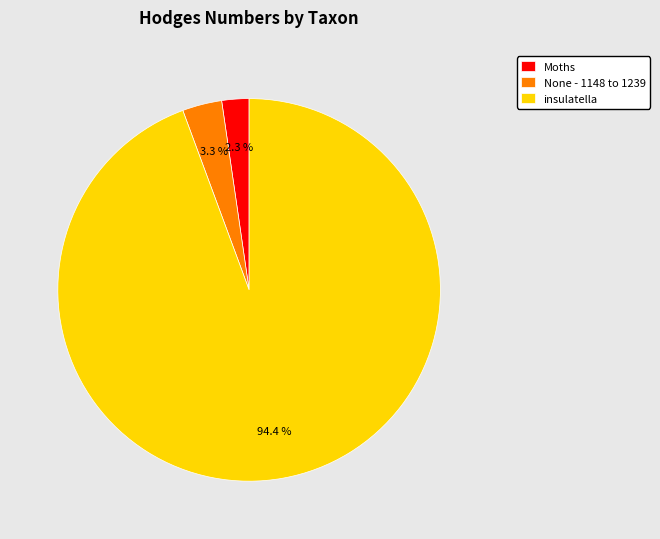

Do Moths and None - 1148 to 1239 together represent more than half of the pie?

No